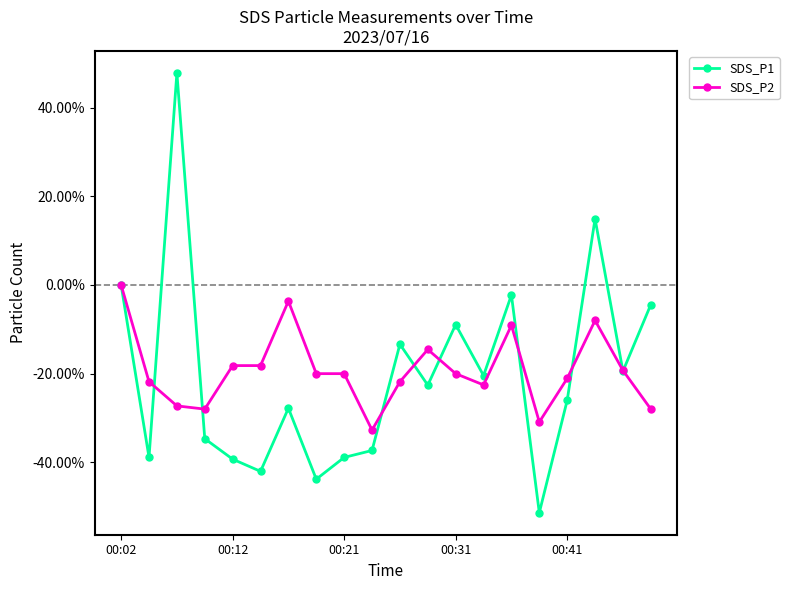

What are all the series names shown in the legend?

SDS_P1, SDS_P2